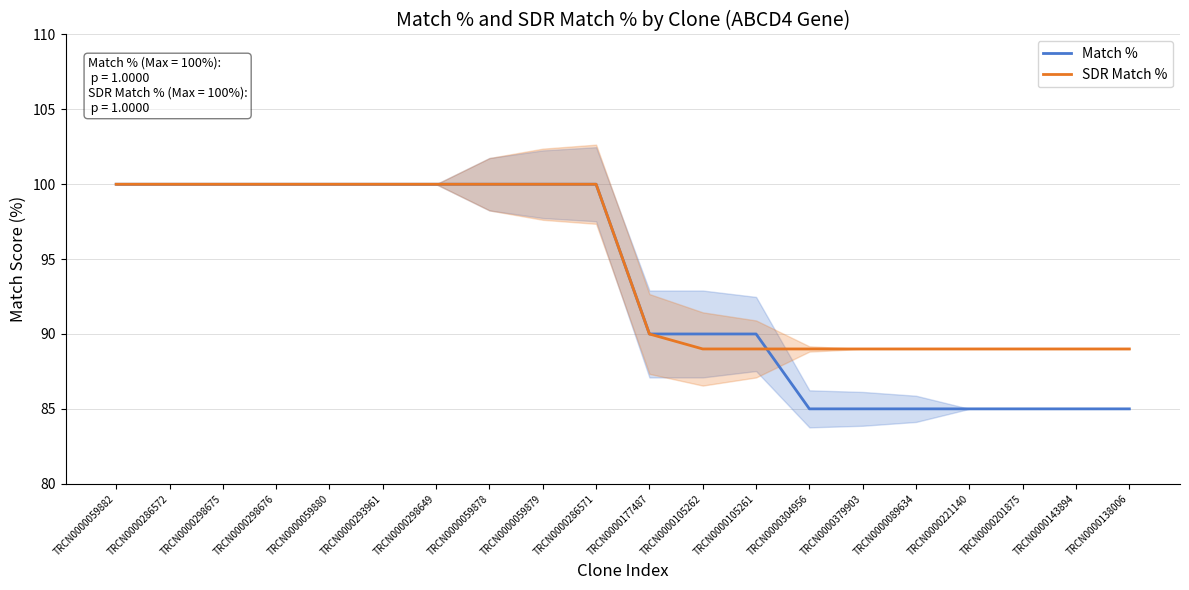

True or false: SDR Match % and Match % cross at least once.

True